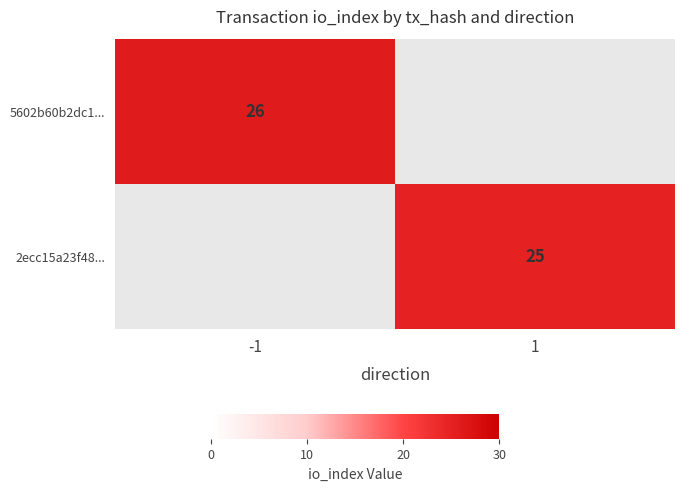

The value of 2ecc15a23f48... at 1 is 38. True or false?

False